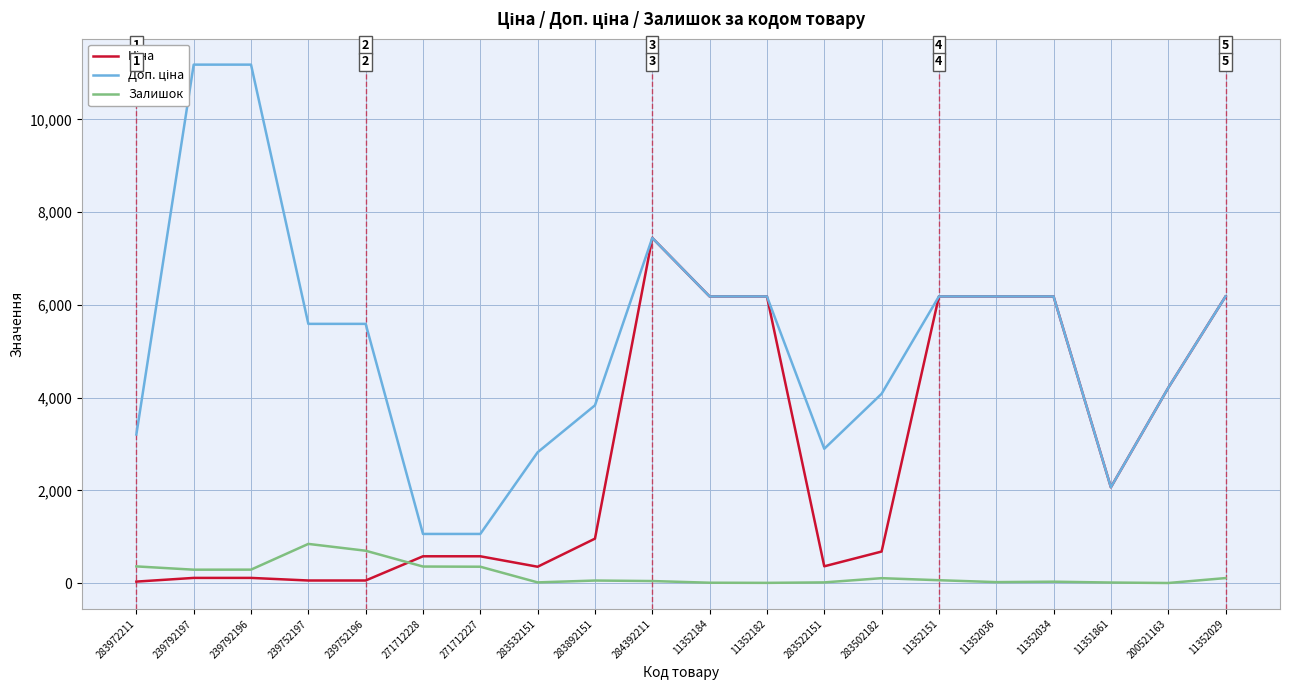

Is this an area chart (filled region under the line)?

No